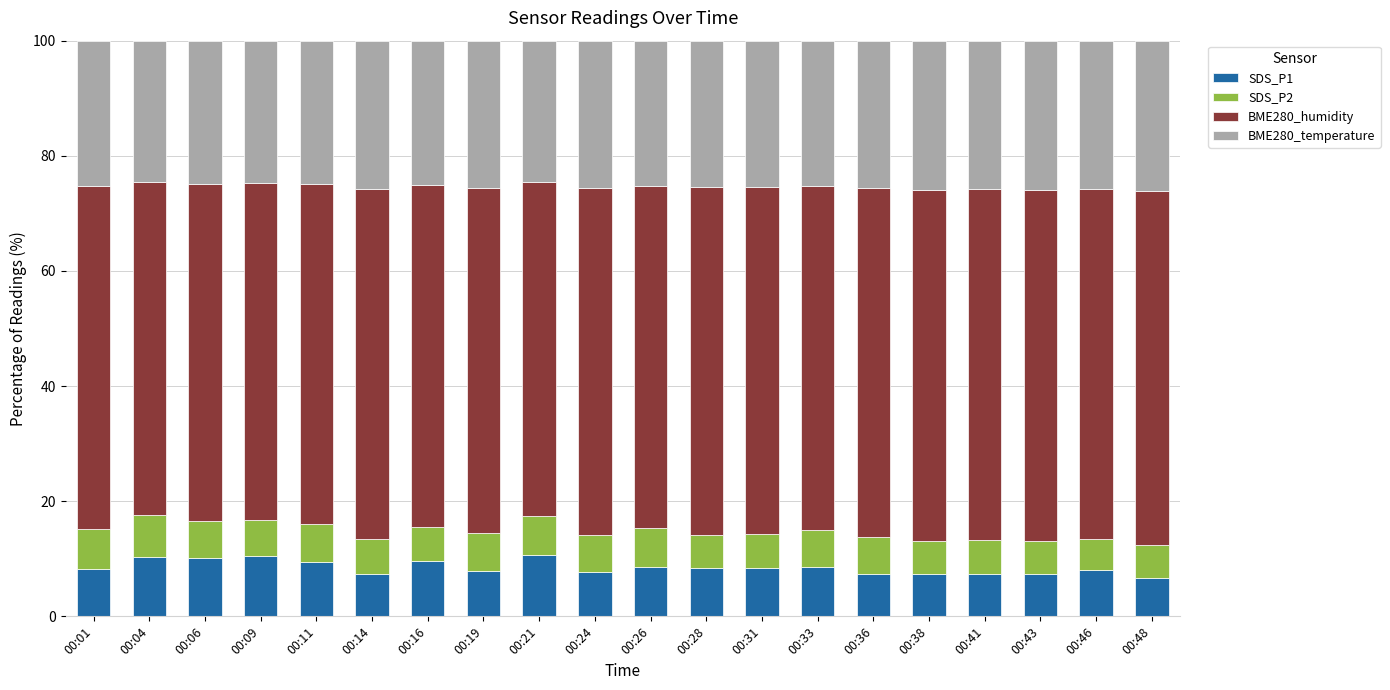

Are the bars horizontal?

No